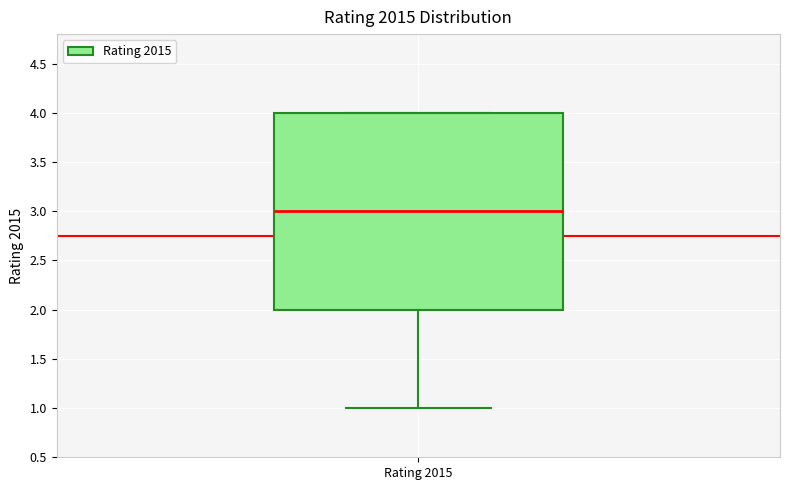

Read this box plot against the y-axis: the position of the median line, the range covered by the box, and the ends of both whiskers. The values are not printed on the chart, so give them approximately, as read against the axis.

median 3, box 2 to 4, whiskers 1 to 4